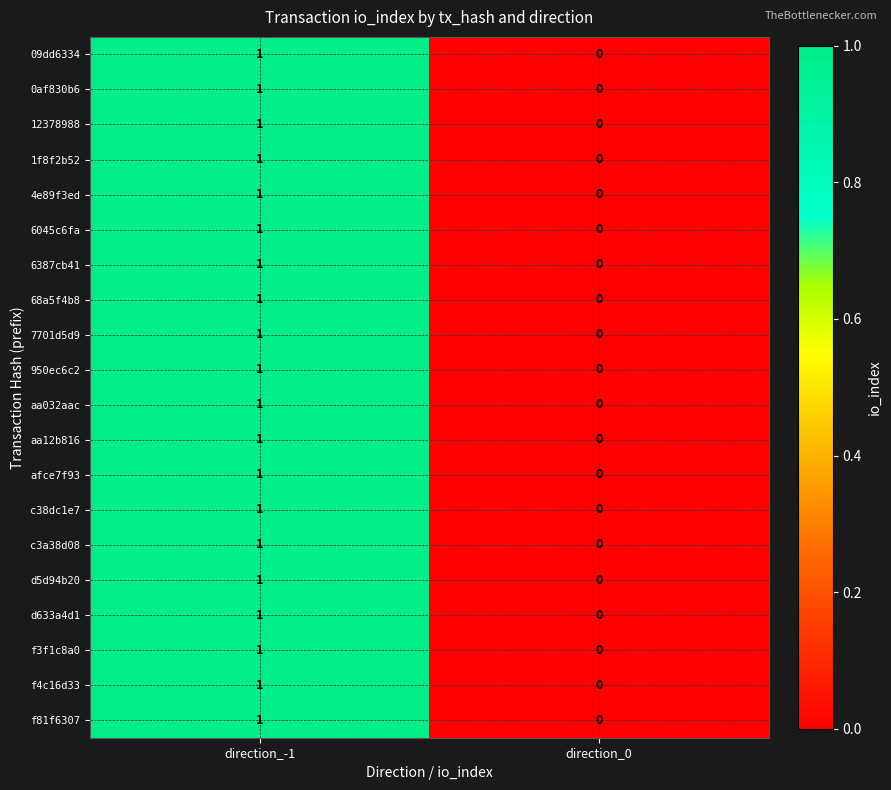

Which label corresponds to the largest value in the chart?

direction_-1